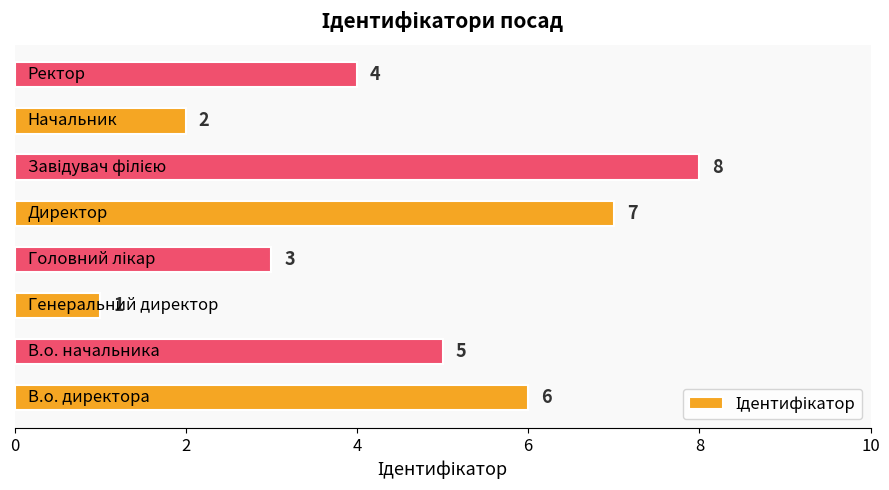

What is the maximum value shown in the chart?

8